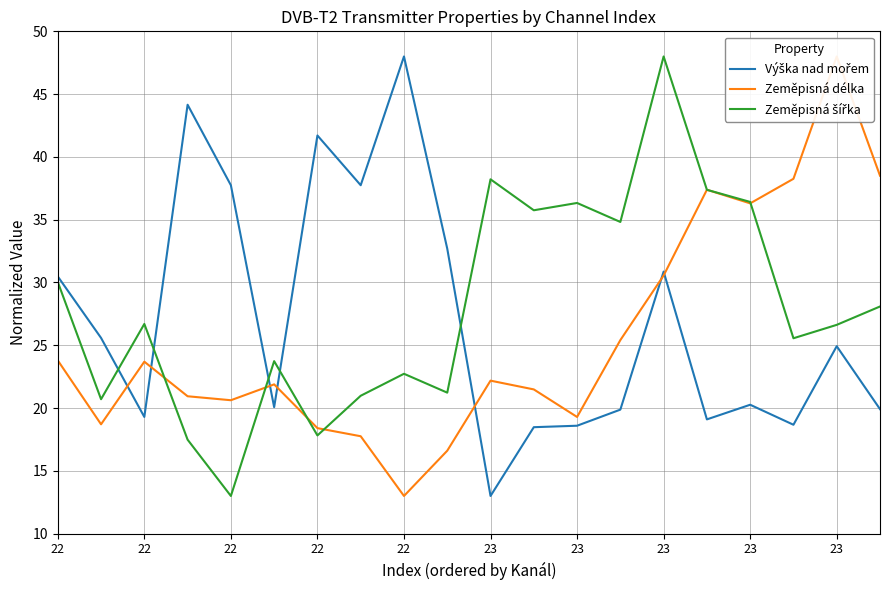

Which series has the largest range (max minus min)?

Výška nad mořem